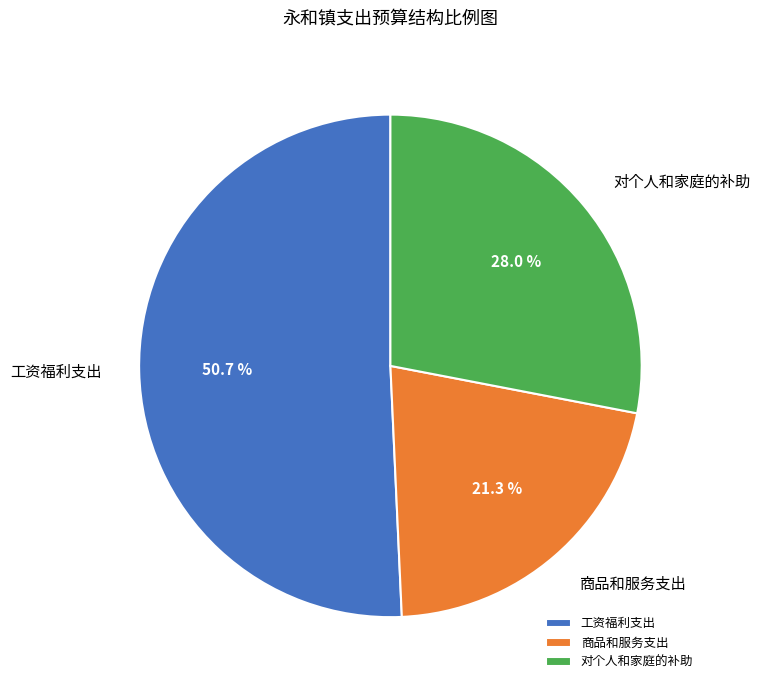

Which category accounts for the majority?

工资福利支出